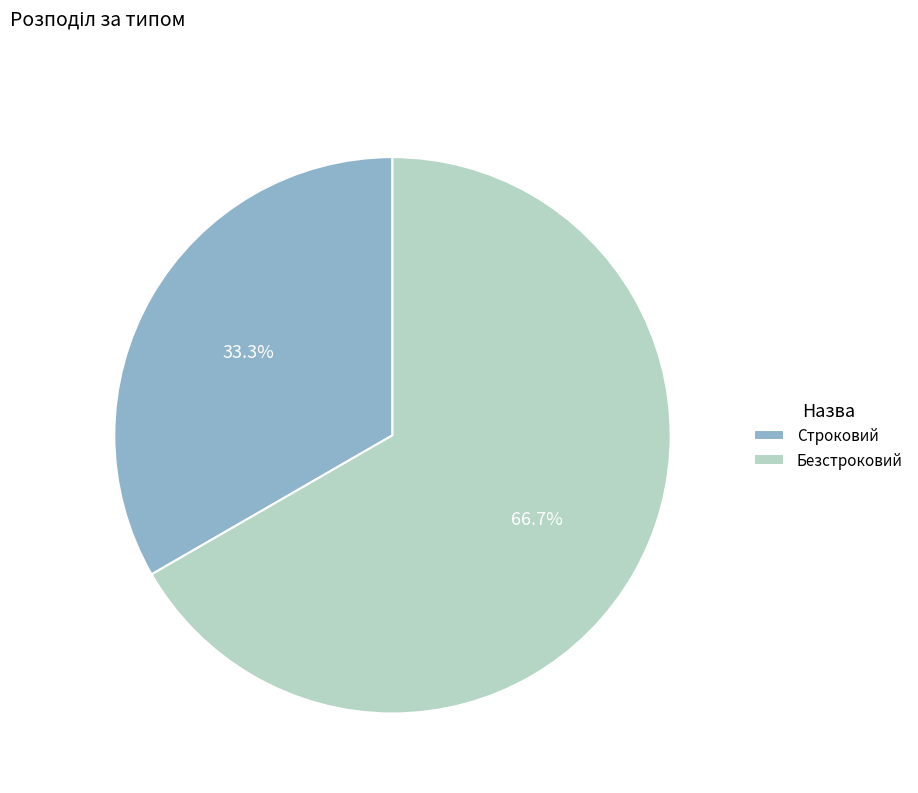

Do Безстроковий and Строковий together represent more than half of the pie?

Yes